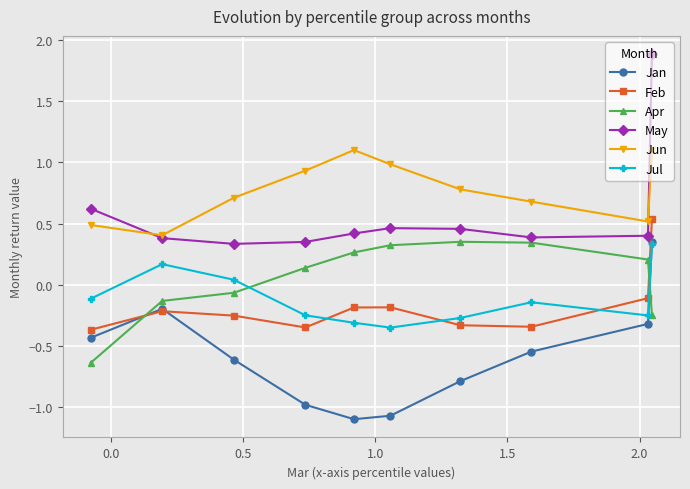

Which series has the largest total across all categories?

Jun